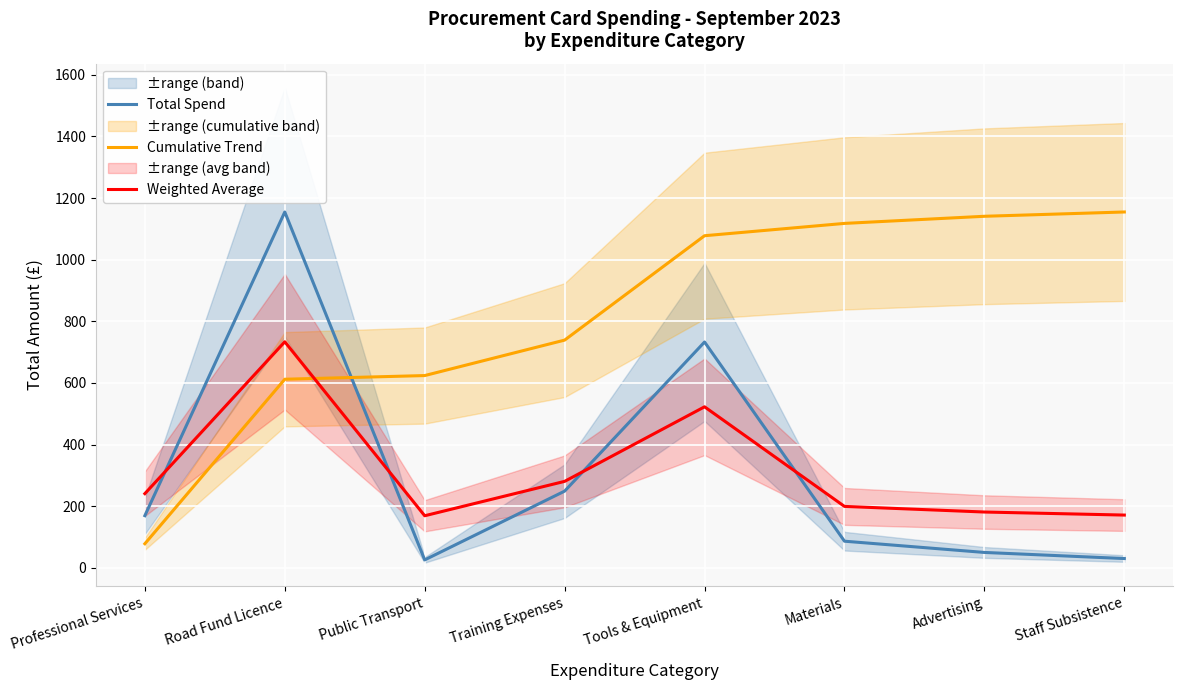

What is the value of the Total Spend point at the 4th from the left?

249.0